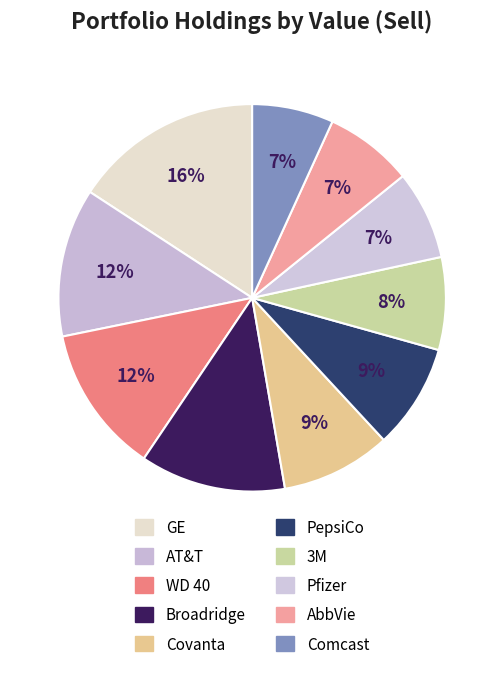

How many slices are in this pie chart?

10